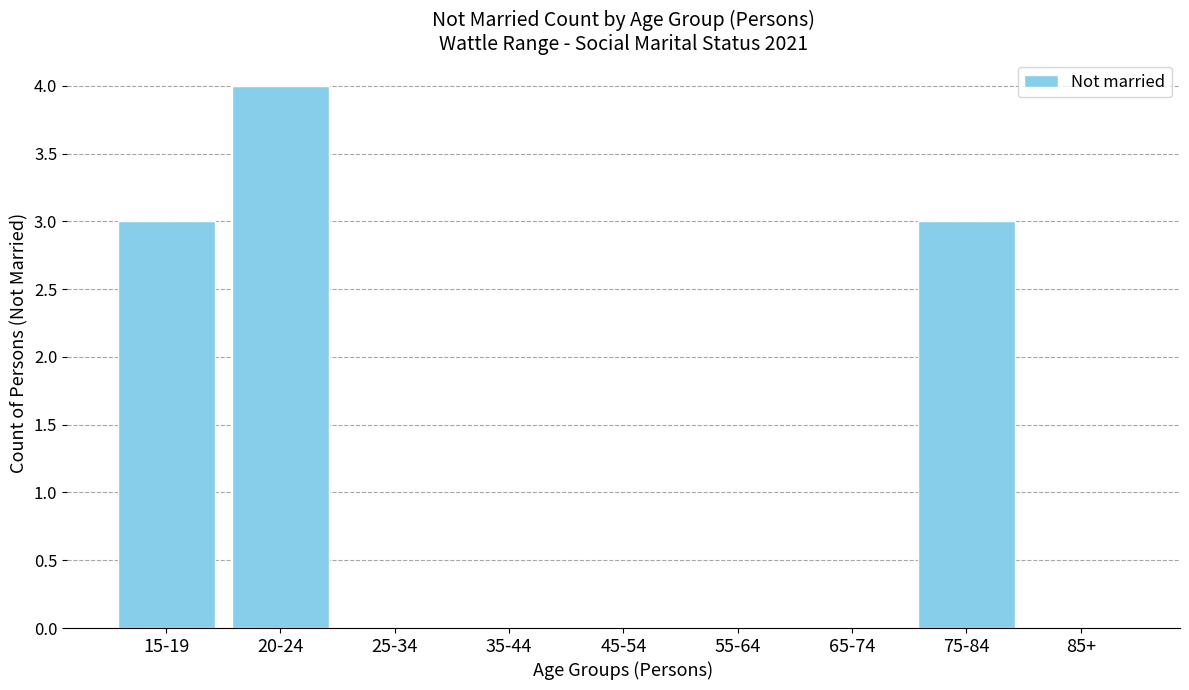

Reading left to right, extract all data points from this chart.

15-19=3	20-24=4	25-34=0	35-44=0	45-54=0	55-64=0	65-74=0	75-84=3	85+=0